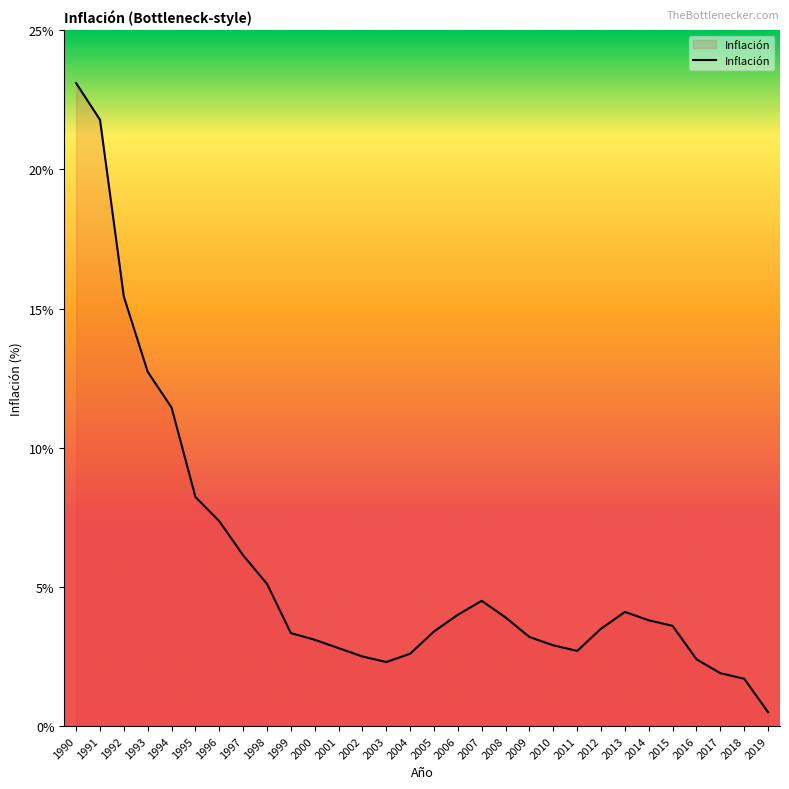

Where is the first local maximum?

2007